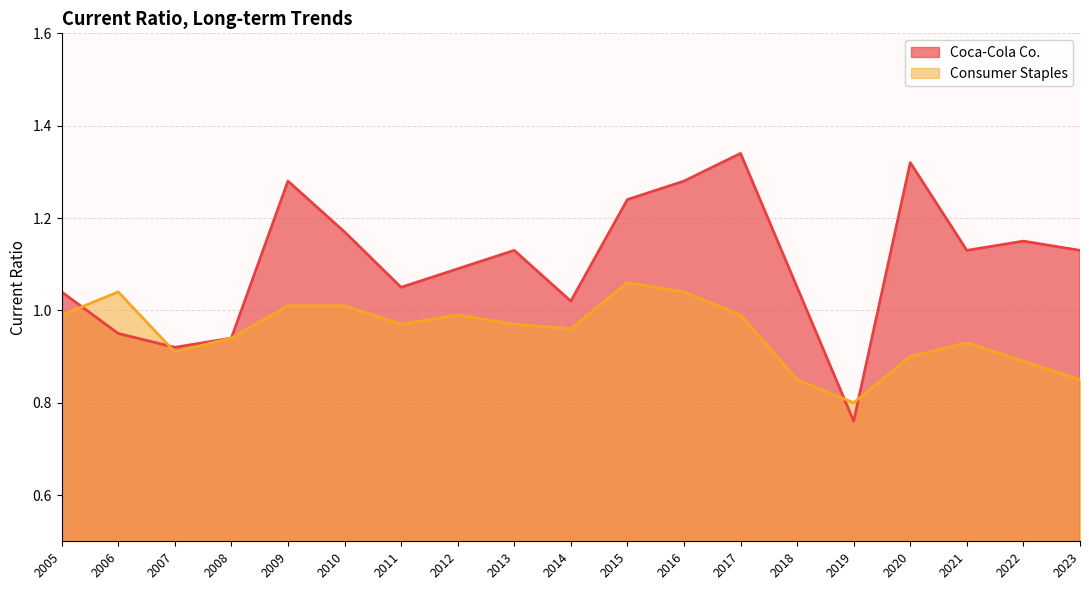

Is it true that Consumer Staples equals 1.3 at 2018?

False